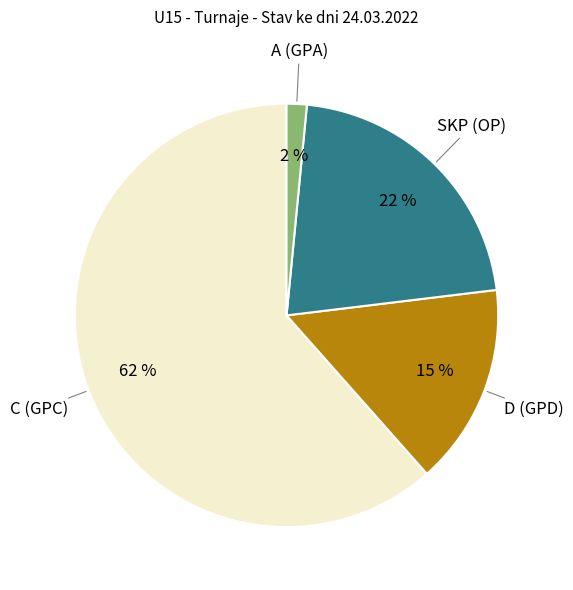

To the nearest percent, what is the average slice percentage?

25%